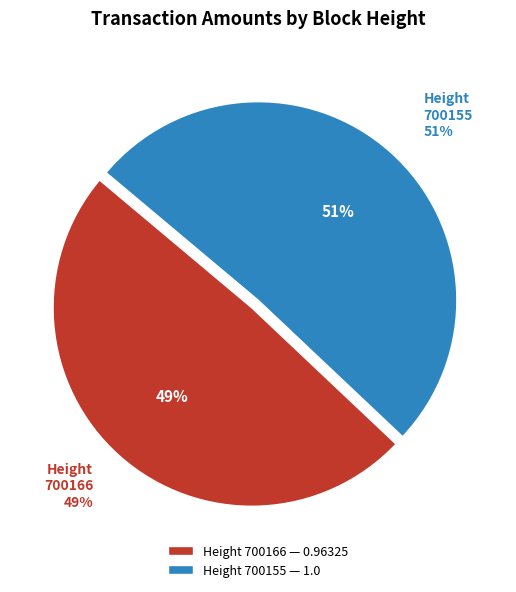

Which category accounts for the majority?

700155